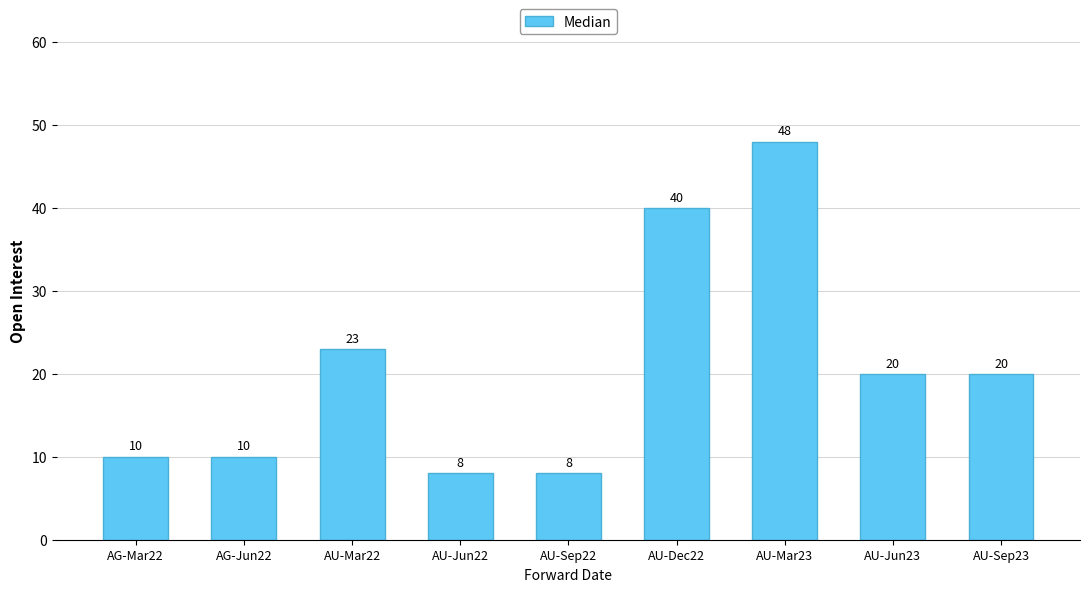

How many categories are shown in the chart?

9